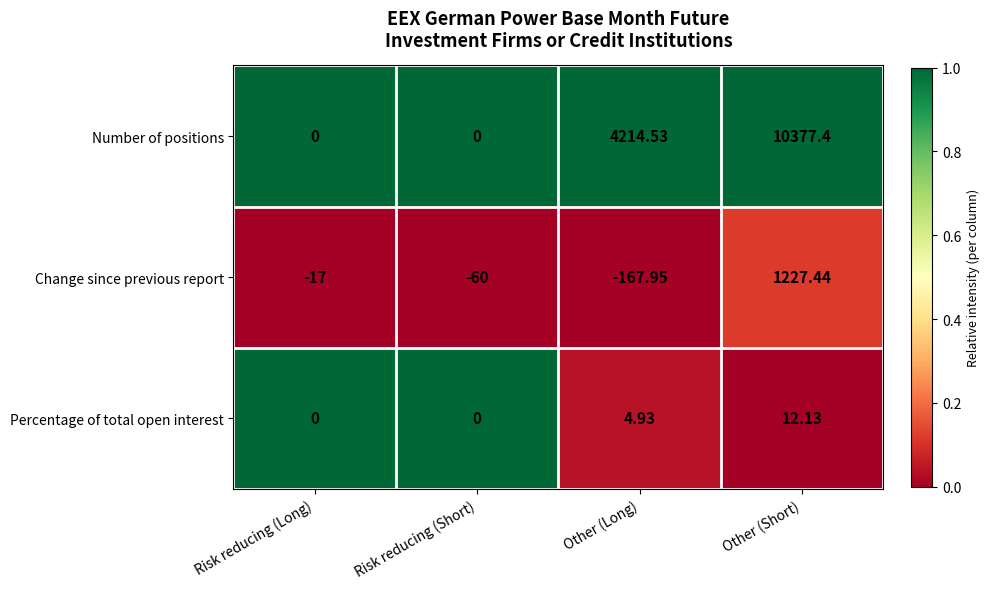

At which label does Change since previous report first exceed -17?

Other (Short)